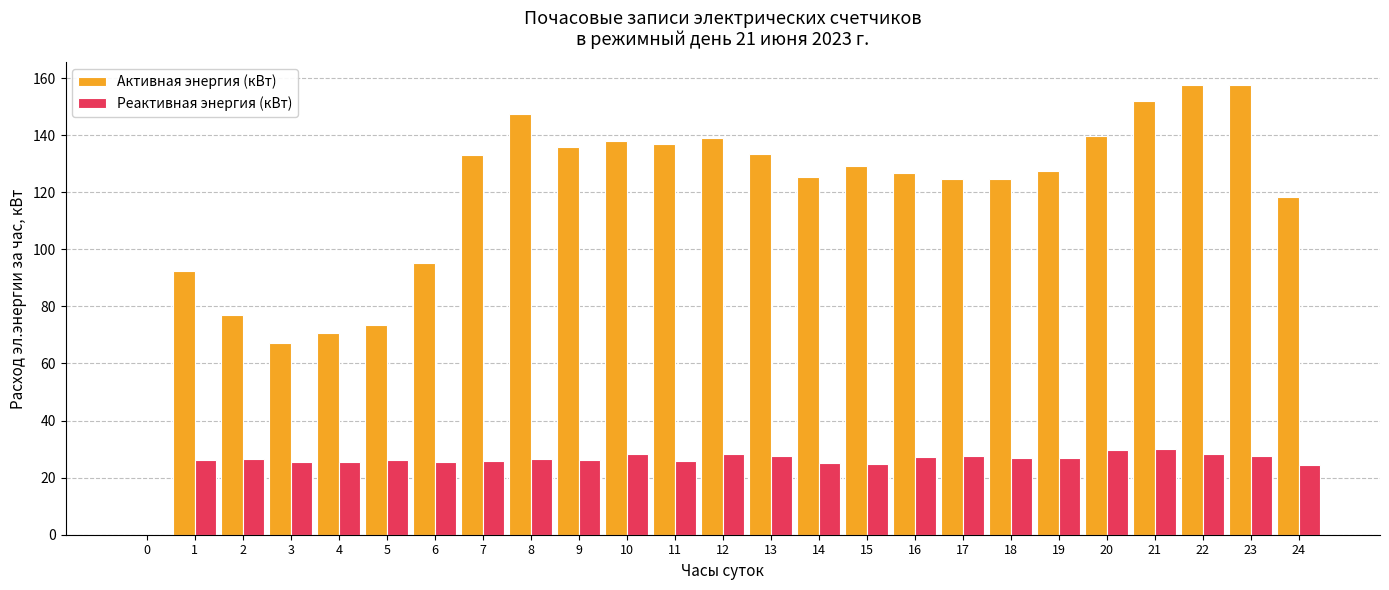

Are the bars grouped side by side (vs. stacked)?

Yes